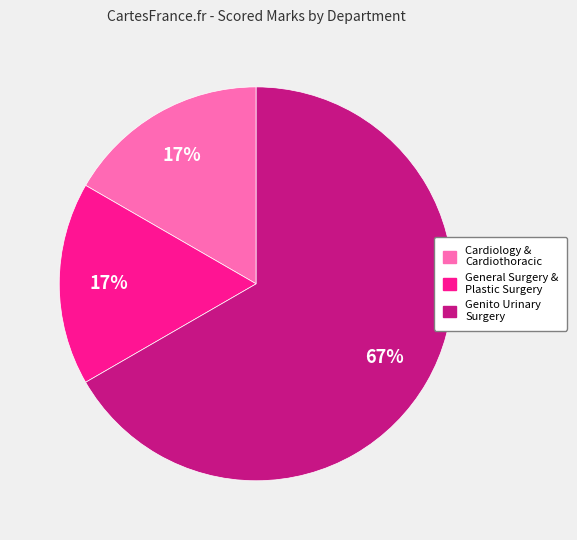

Is there any slice that represents more than half of the pie?

Yes